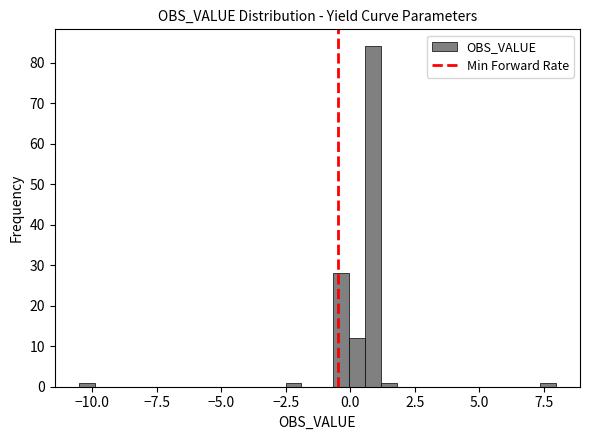

Read against the x-axis, roughly where is the centre of the tallest bar?

1.0